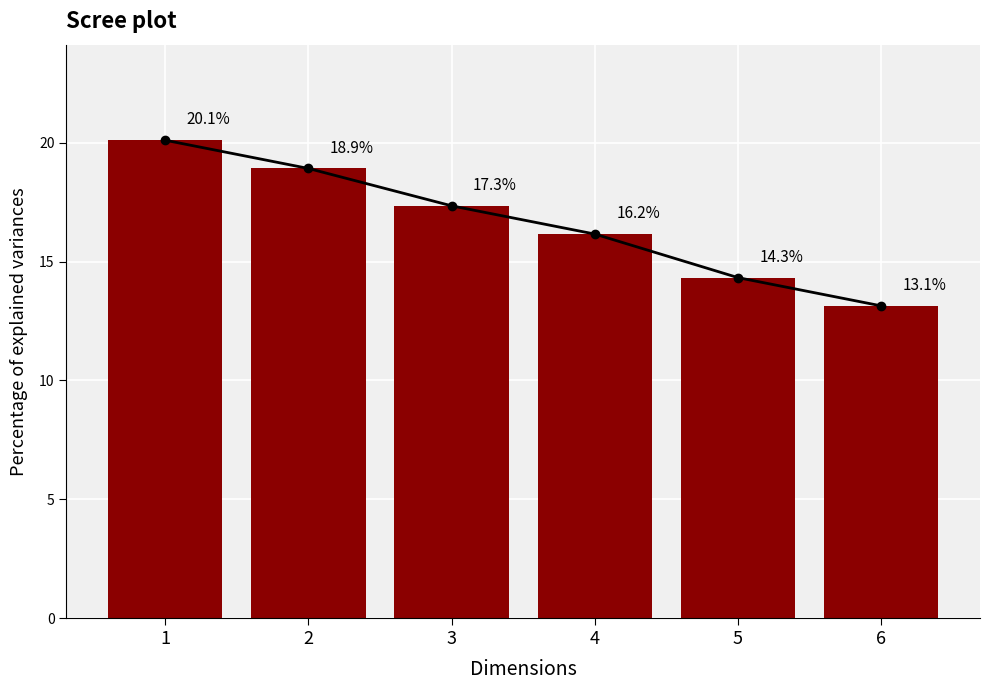

What is the difference between the values at 3 and 2?

1.6